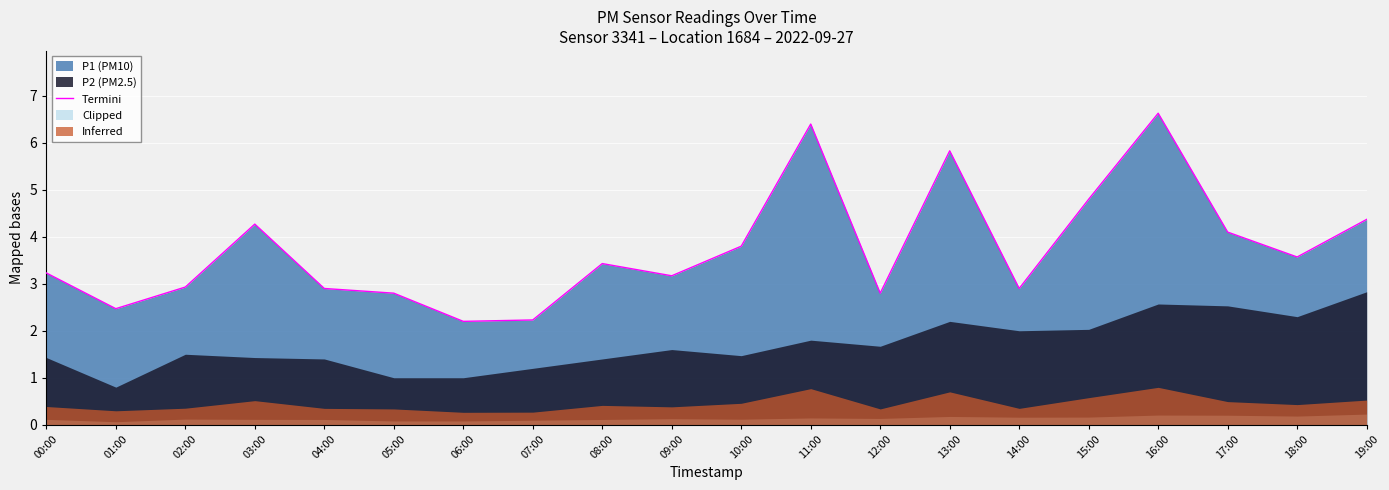

Approximately how many times larger is the value at 19:00 compared to 16:00?

0.7